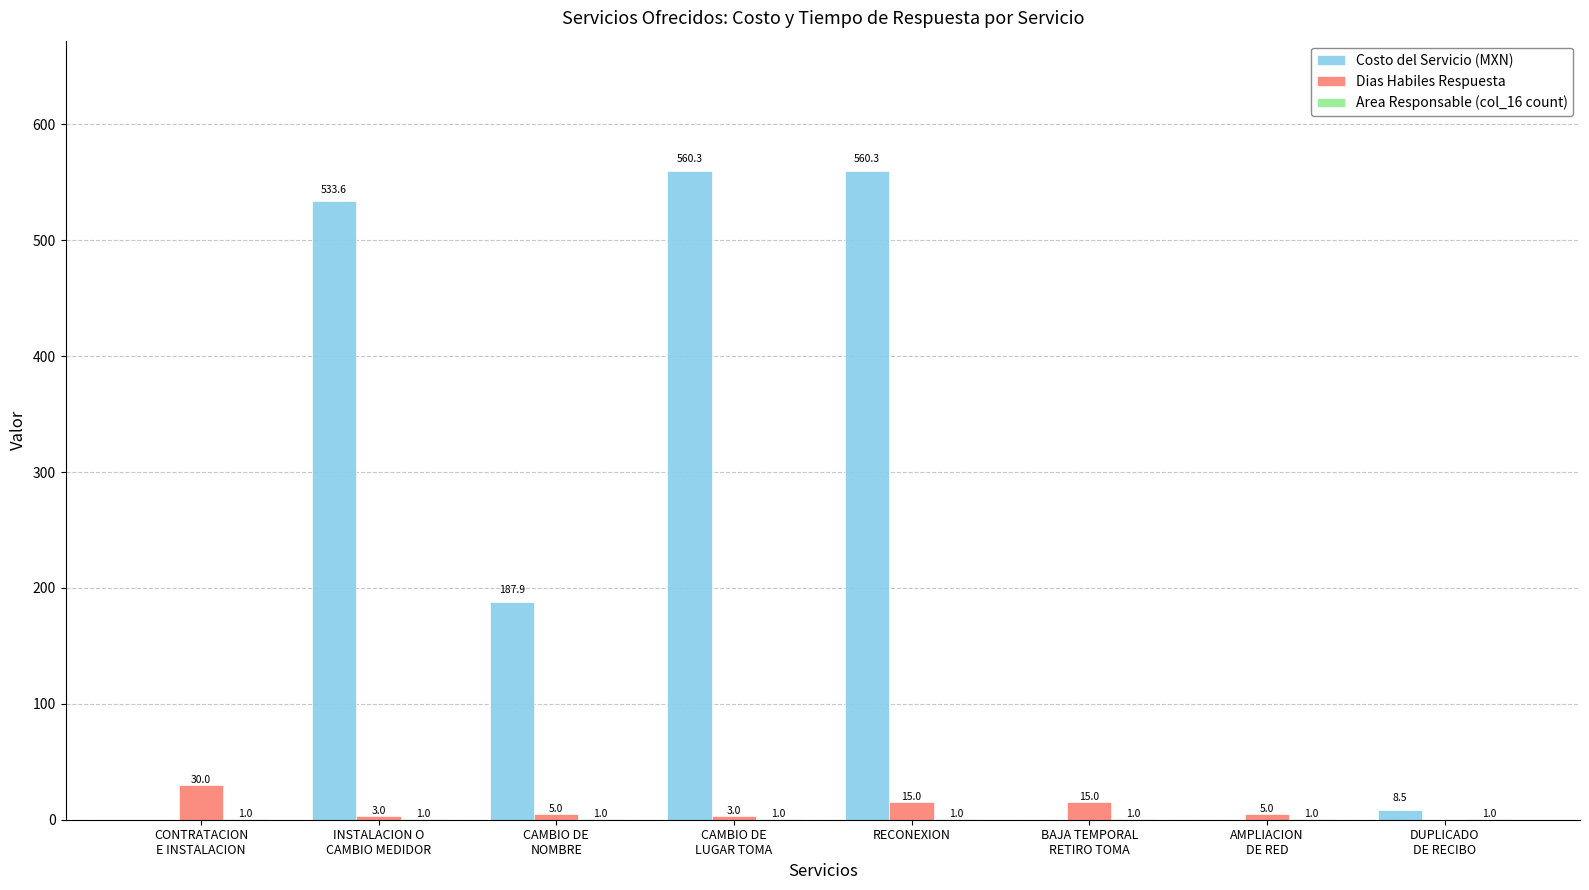

What is the maximum value shown in the chart?

560.3